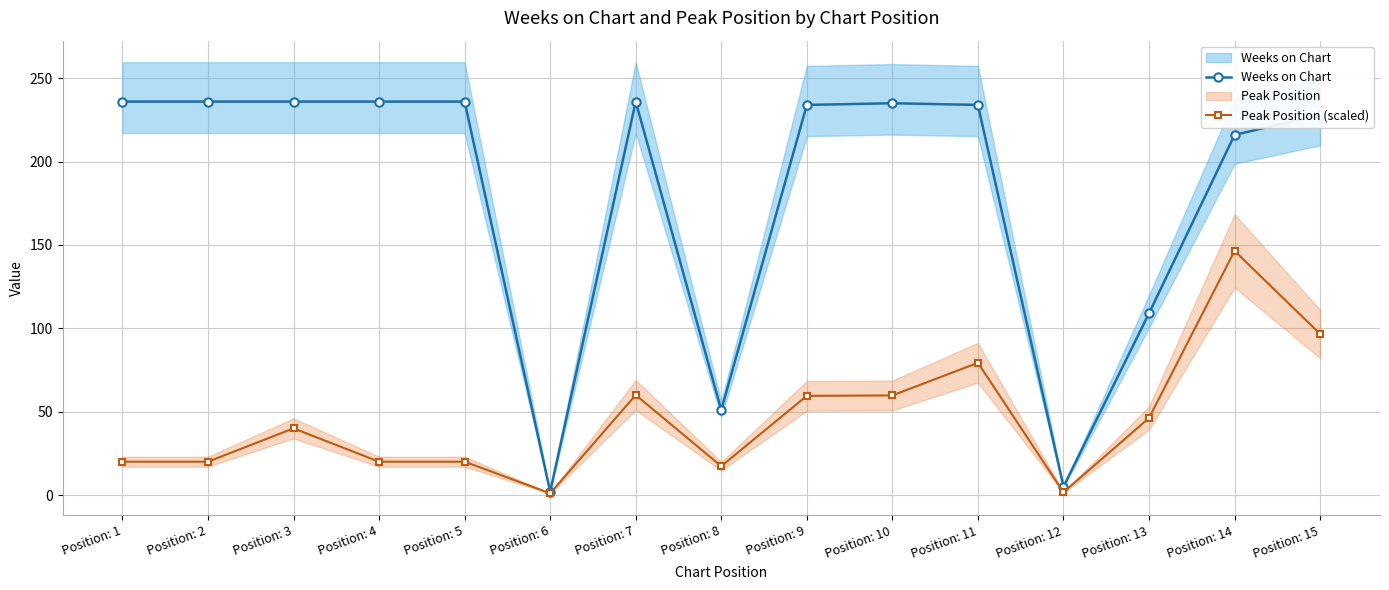

Does the chart display data point markers on the line(s)?

Yes